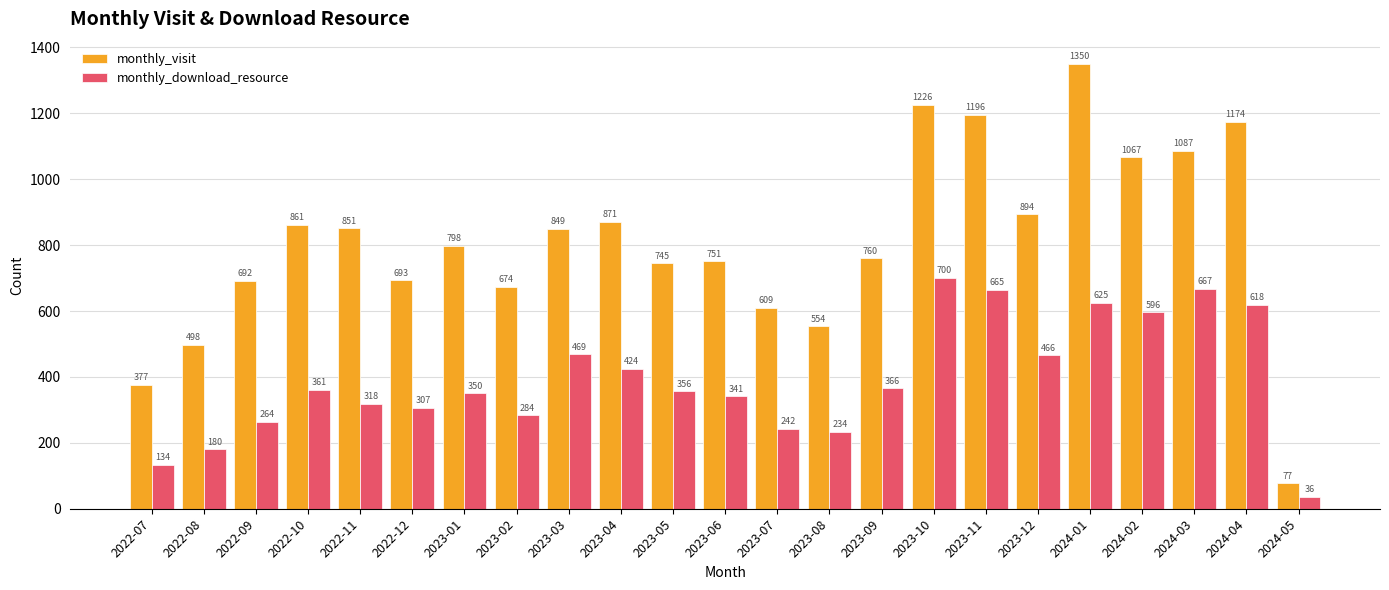

What is the average value of the monthly_visit series?

811